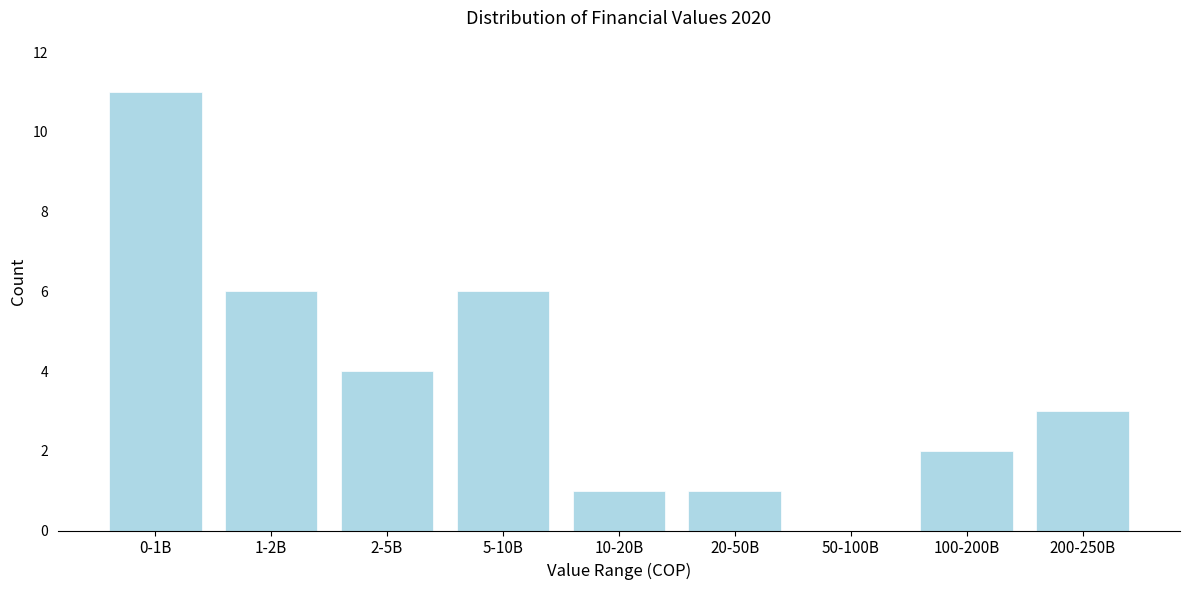

Reading left to right, extract all data points from this chart.

0-1B=11	1-2B=6	2-5B=4	5-10B=6	10-20B=1	20-50B=1	50-100B=0	100-200B=2	200-250B=3